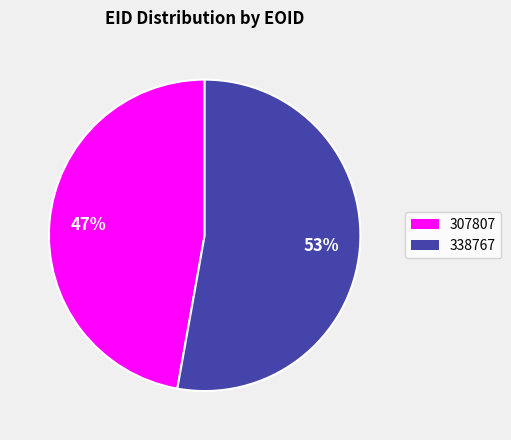

The 307807 slice represents 47% of the pie. True or false?

True